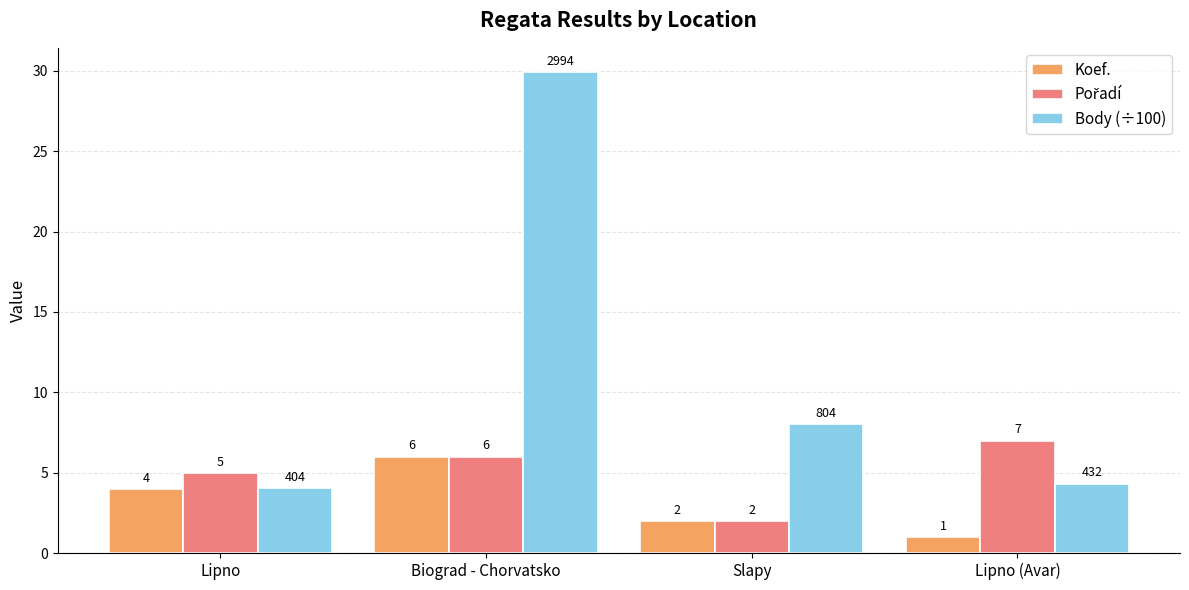

Does the chart contain any negative values?

No